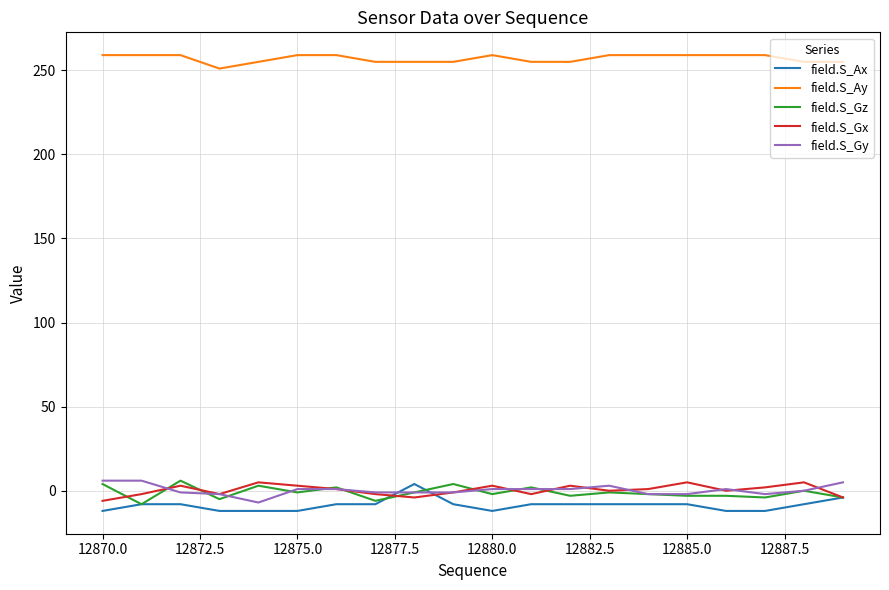

What is the minimum value for field.S_Gy?

-7